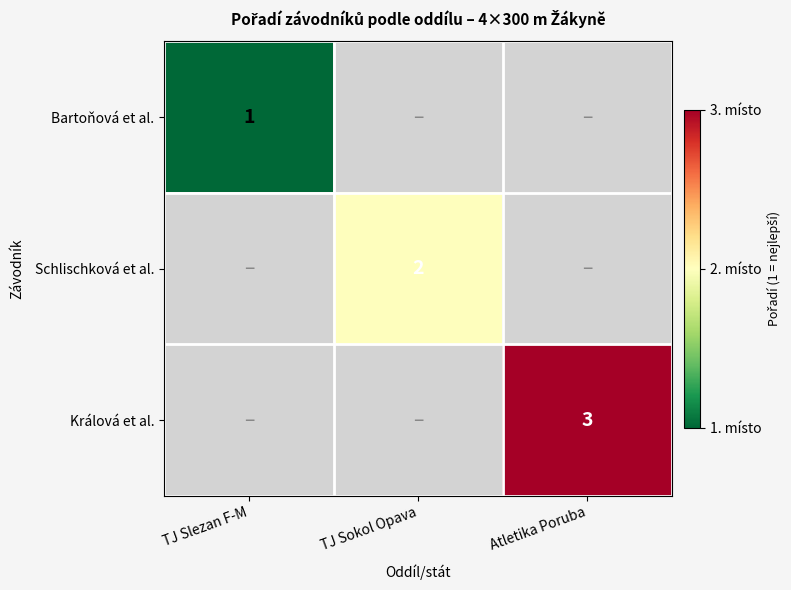

Which category has the lowest value across all series?

TJ Slezan F-M